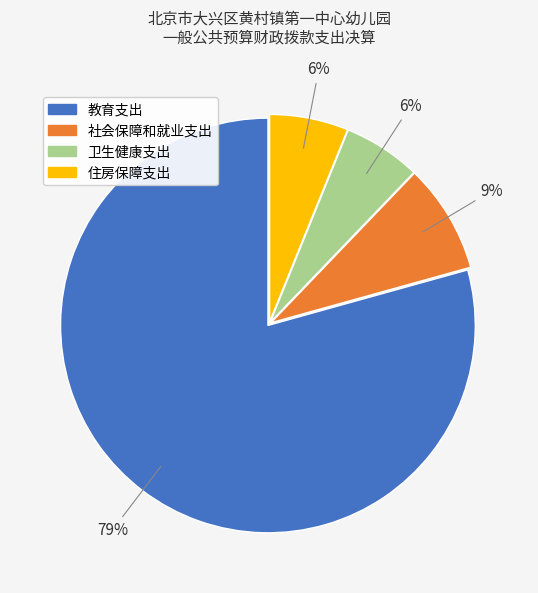

To the nearest percent, what percentage of the pie is 卫生健康支出?

6%